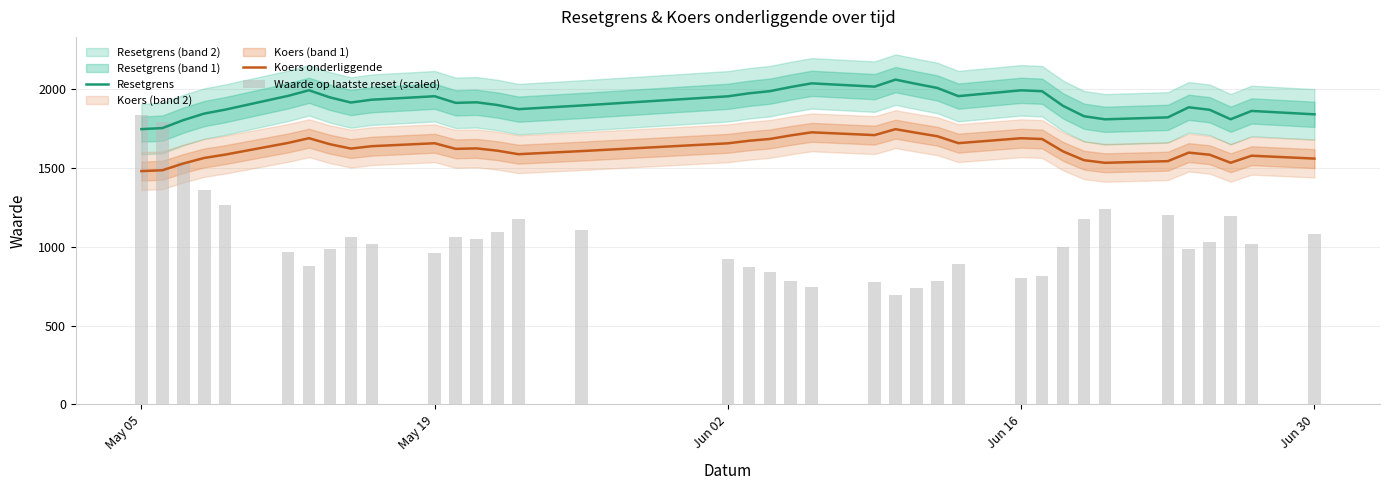

What is the difference between the maximum and minimum values in the Koers onderliggende series?

265.8